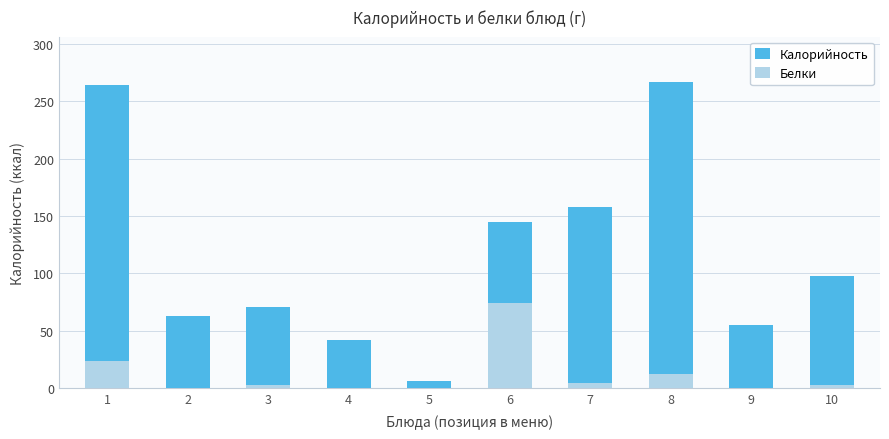

How many data points in Калорийность are less than 98?

5